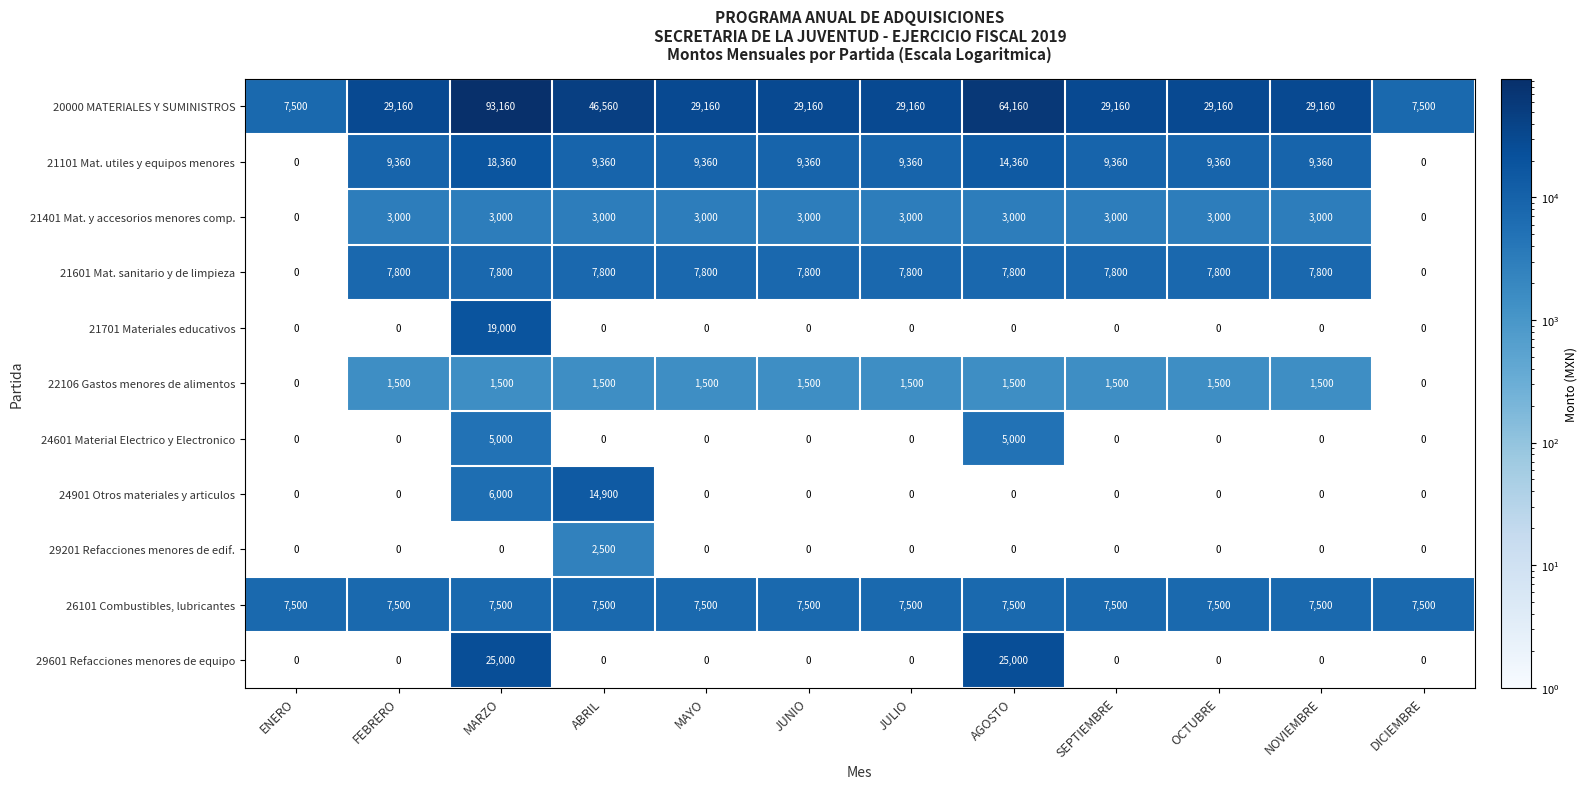

Count the number of data series in this chart.

11